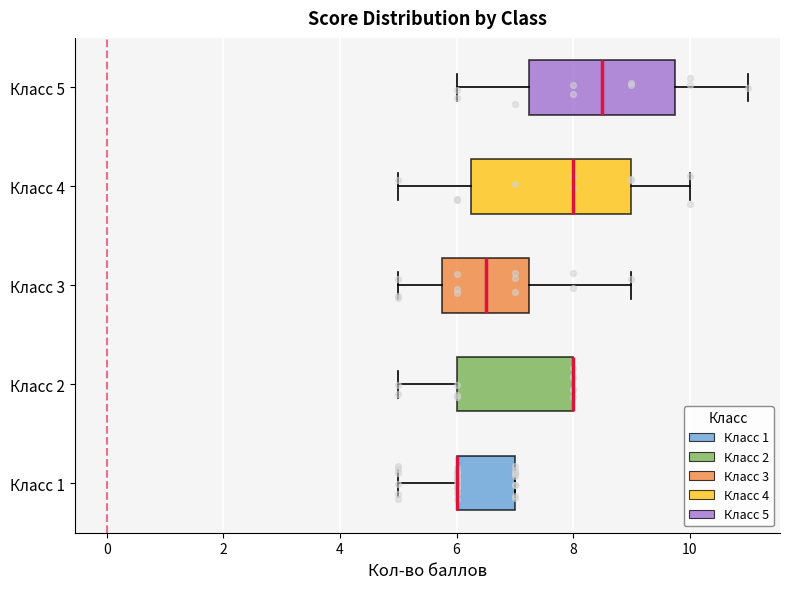

Which box is the widest, from its left edge to its right edge?

Класс 4